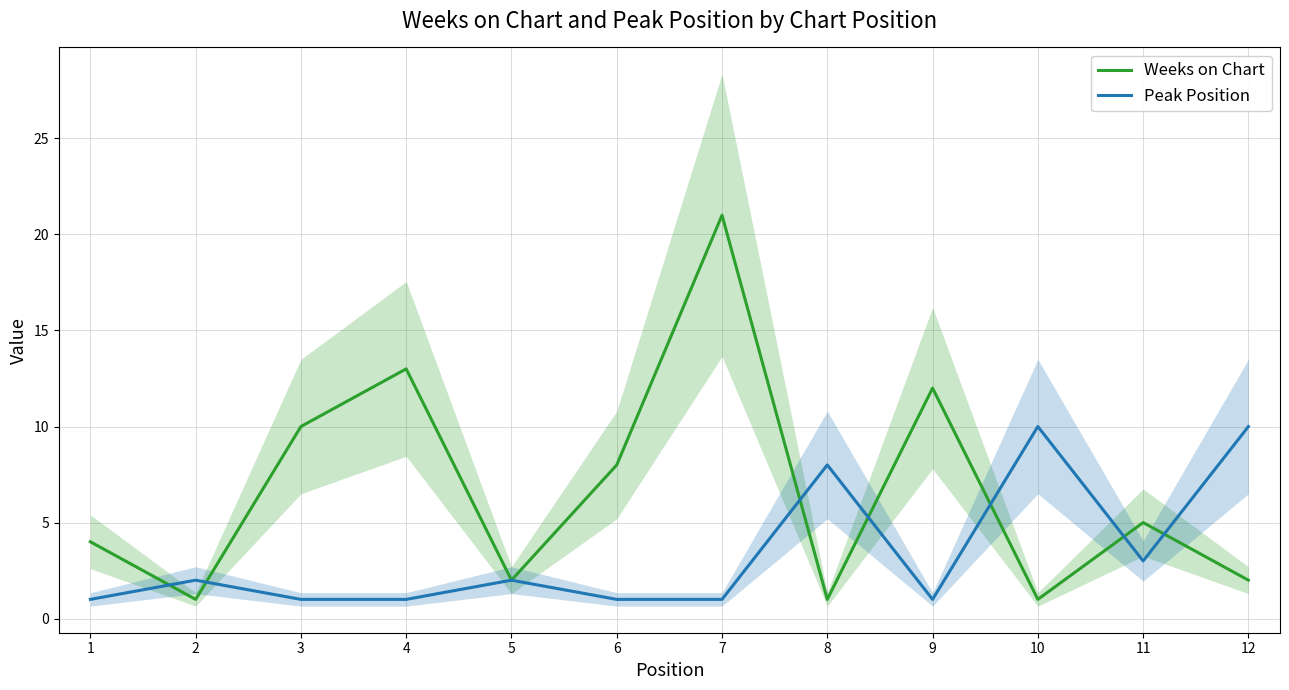

Reading right to left, what are all the values shown in this chart?

Weeks on Chart: 12=2	11=5	10=1	9=12	8=1	7=21	6=8	5=2	4=13	3=10	2=1	1=4
Peak Position: 12=10	11=3	10=10	9=1	8=8	7=1	6=1	5=2	4=1	3=1	2=2	1=1